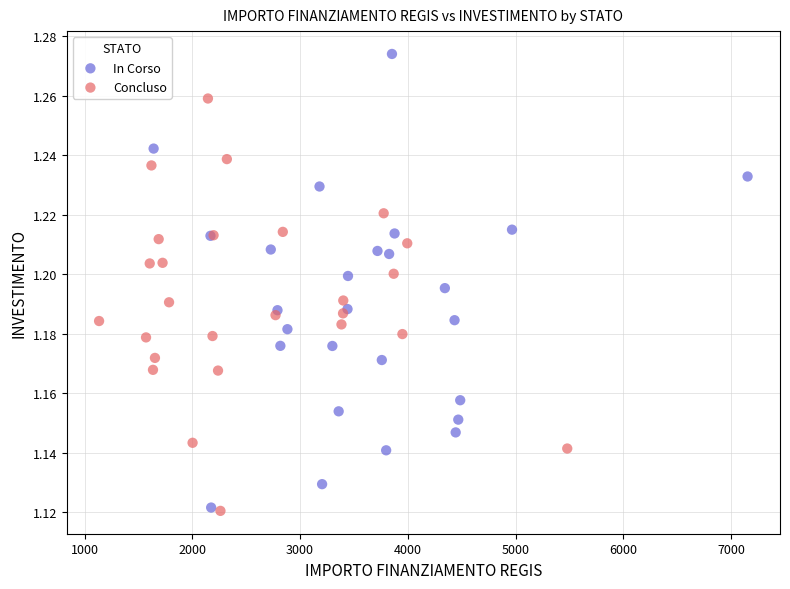

Which series has the largest Y range (max minus min)?

In Corso